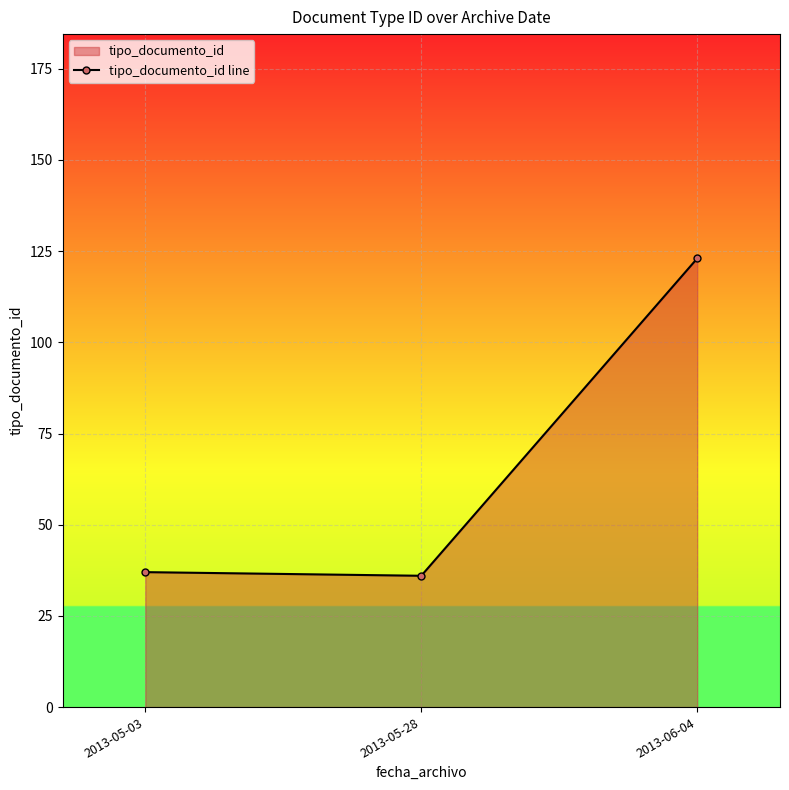

What is the label of the 1st point from the left?

2013-05-03